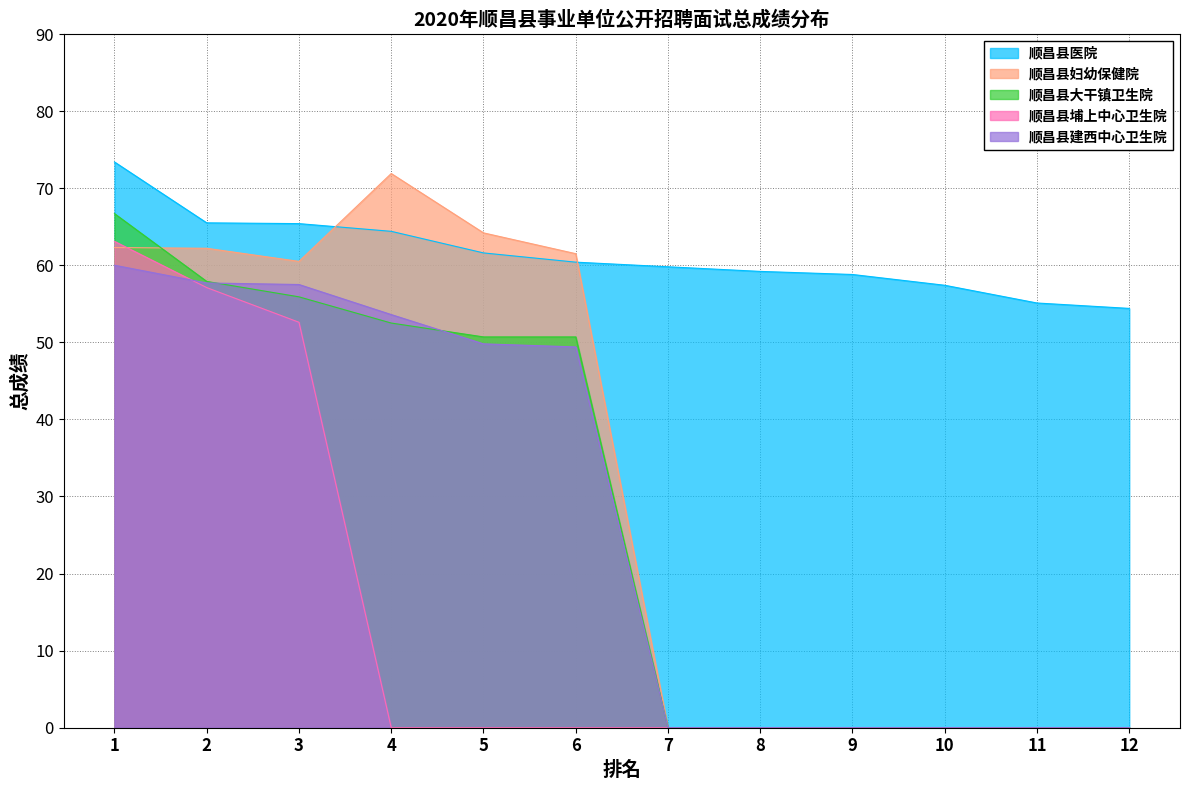

True or false: 顺昌县大干镇卫生院 and 顺昌县医院 intersect in this chart.

False